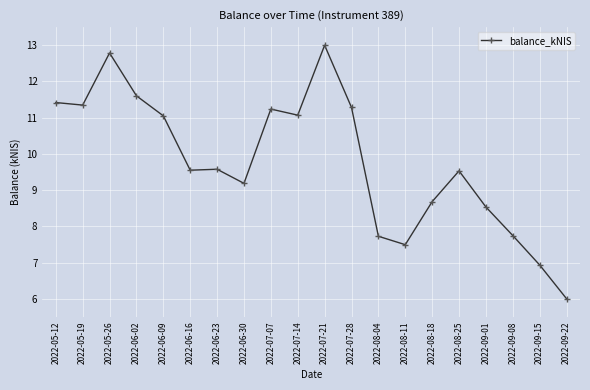

What is the label of the 10th point from the left?

2022-07-14